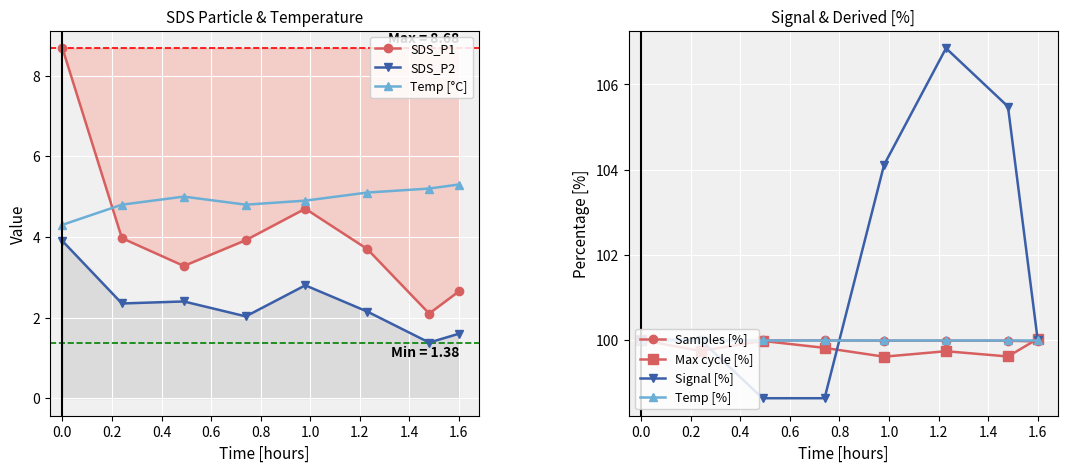

In SDS_P1, how many points are higher than both neighbors (excluding endpoints)?

1